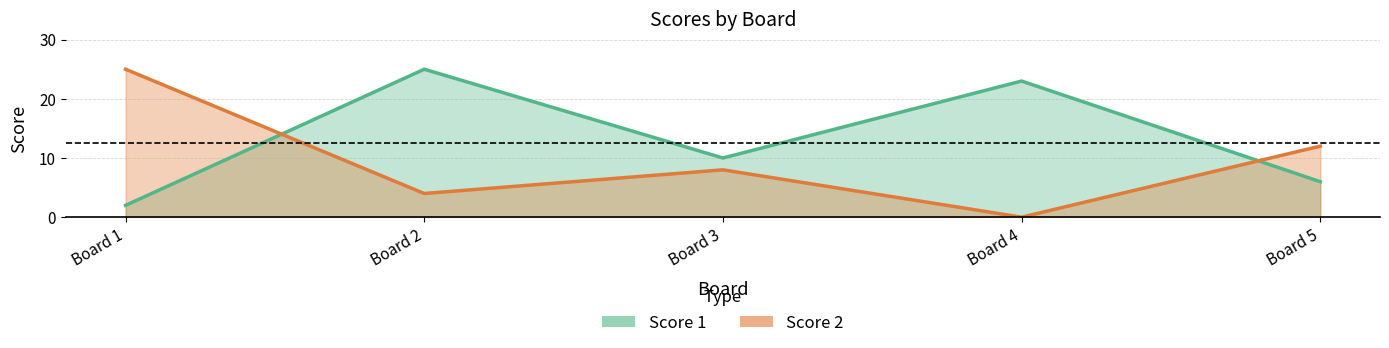

At which label does Score 1 reach its minimum?

Board 1